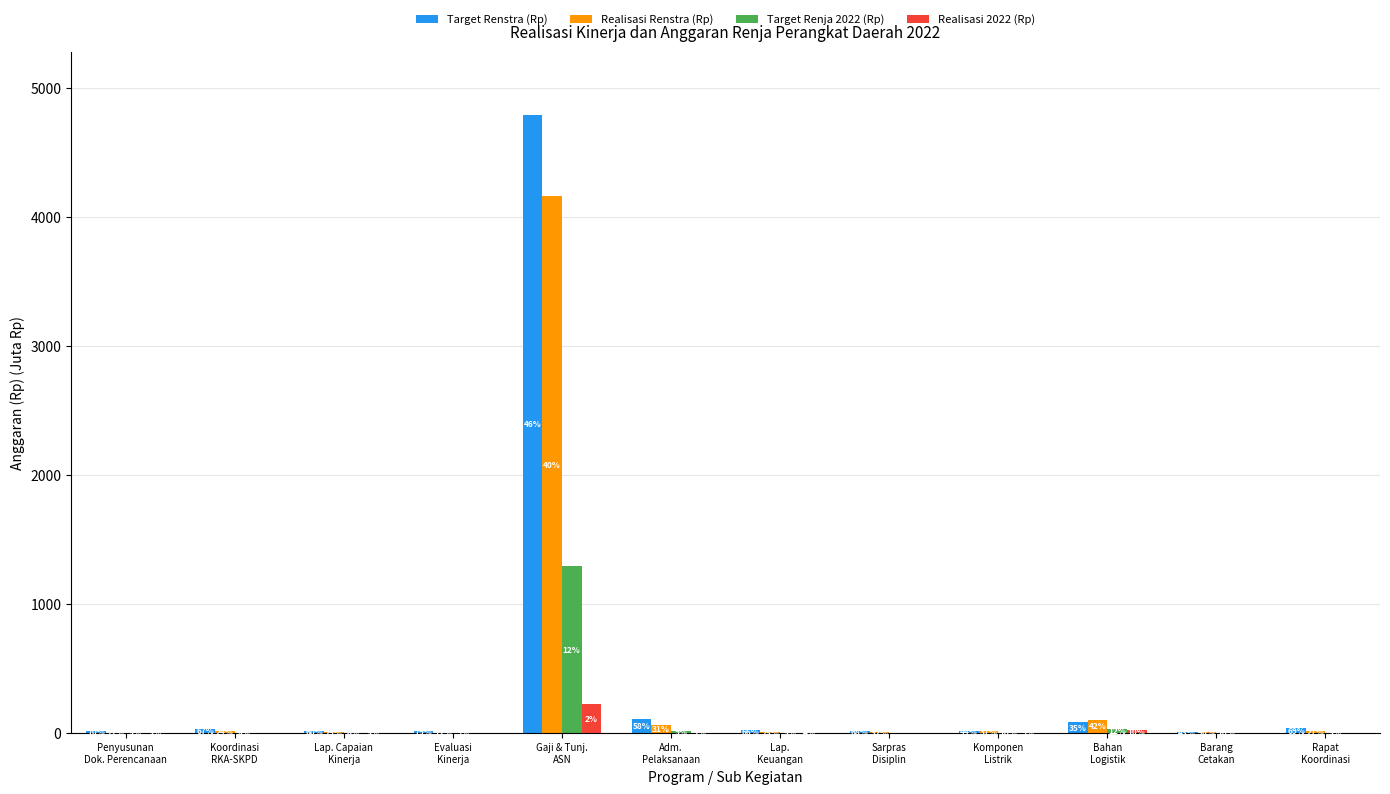

Reading left to right, transcribe all the data shown in this chart.

Target Renstra (Rp): Penyusunan
Dok. Perencanaan=15.0	Koordinasi
RKA-SKPD=35.7	Lap. Capaian
Kinerja=16.7	Evaluasi
Kinerja=12.8	Gaji & Tunj.
ASN=4791.7	Adm.
Pelaksanaan=112.0	Lap.
Keuangan=20.5	Sarpras
Disiplin=16.5	Komponen
Listrik=16.3	Bahan
Logistik=86.4	Barang
Cetakan=10.6	Rapat
Koordinasi=36.8
Realisasi Renstra (Rp): Penyusunan
Dok. Perencanaan=4.8	Koordinasi
RKA-SKPD=13.0	Lap. Capaian
Kinerja=8.1	Evaluasi
Kinerja=1.9	Gaji & Tunj.
ASN=4164.7	Adm.
Pelaksanaan=59.6	Lap.
Keuangan=7.8	Sarpras
Disiplin=7.7	Komponen
Listrik=13.9	Bahan
Logistik=104.3	Barang
Cetakan=11.3	Rapat
Koordinasi=14.1
Target Renja 2022 (Rp): Penyusunan
Dok. Perencanaan=1.1	Koordinasi
RKA-SKPD=4.4	Lap. Capaian
Kinerja=1.6	Evaluasi
Kinerja=1.5	Gaji & Tunj.
ASN=1297.1	Adm.
Pelaksanaan=18.0	Lap.
Keuangan=1.5	Sarpras
Disiplin=0.0	Komponen
Listrik=3.6	Bahan
Logistik=29.4	Barang
Cetakan=2.3	Rapat
Koordinasi=1.8
Realisasi 2022 (Rp): Penyusunan
Dok. Perencanaan=0.8	Koordinasi
RKA-SKPD=0.0	Lap. Capaian
Kinerja=1.3	Evaluasi
Kinerja=0.0	Gaji & Tunj.
ASN=225.7	Adm.
Pelaksanaan=3.0	Lap.
Keuangan=1.2	Sarpras
Disiplin=0.0	Komponen
Listrik=3.2	Bahan
Logistik=25.5	Barang
Cetakan=0.2	Rapat
Koordinasi=0.3